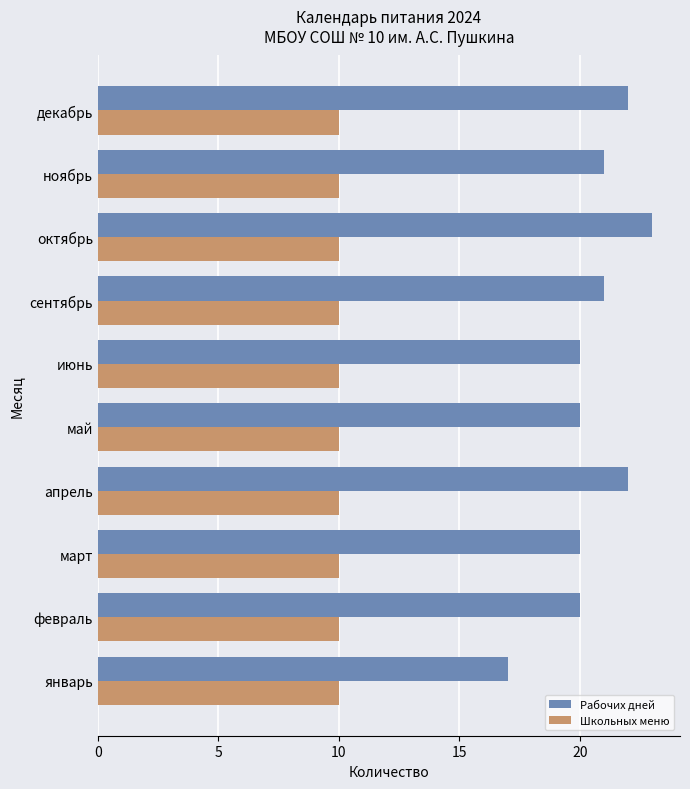

At how many categories does at least one series exceed 16?

10